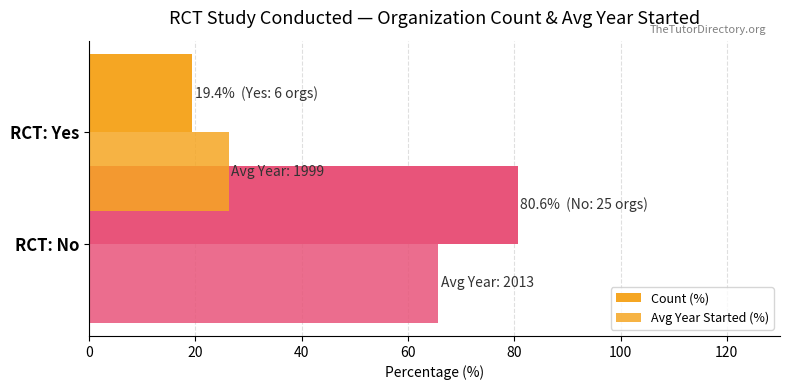

What is the maximum value shown in the chart?

80.6